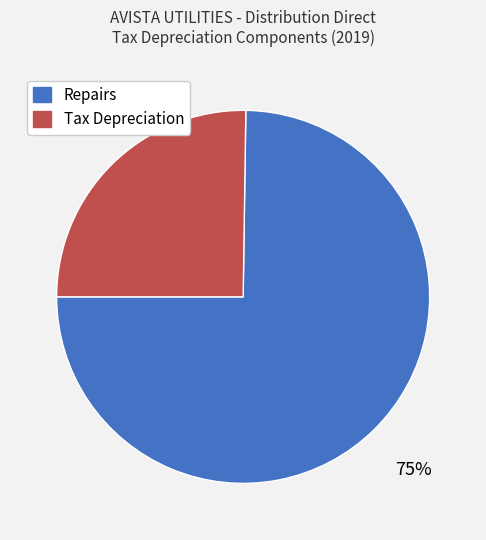

Does Tax Depreciation account for over 50% of the chart?

No